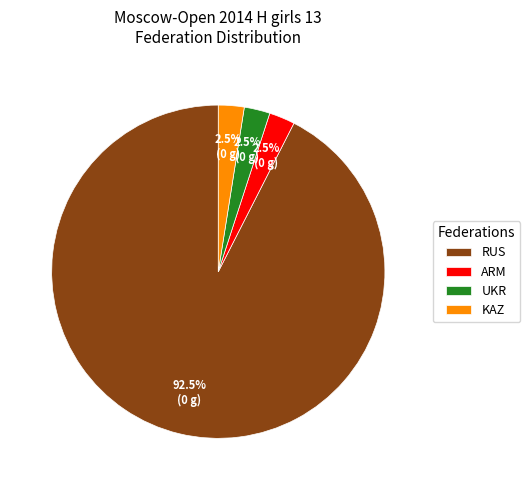

Which category accounts for the majority?

RUS